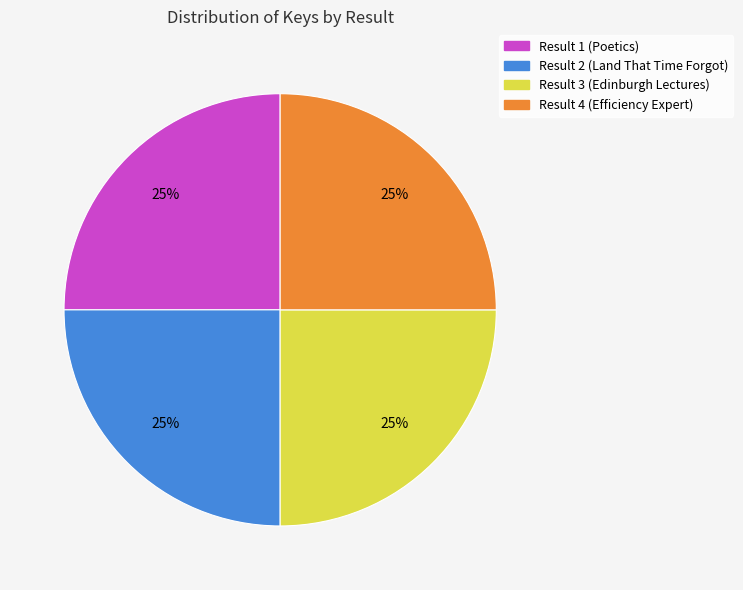

The Result 1 (Poetics) slice represents 25% of the pie. True or false?

True